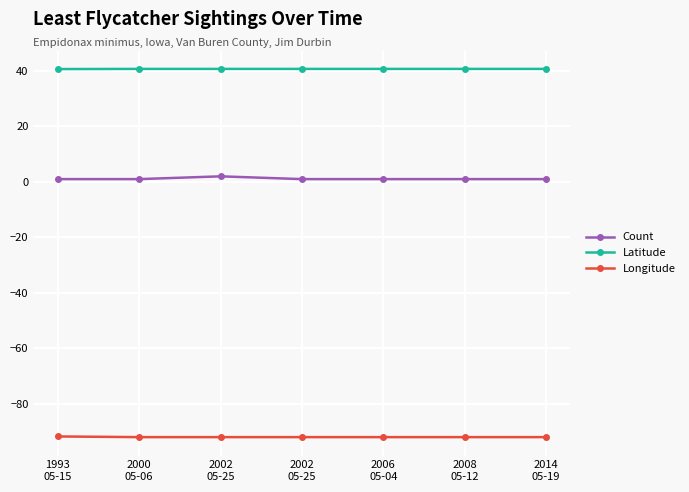

What is the average value of the Longitude series?

-91.9